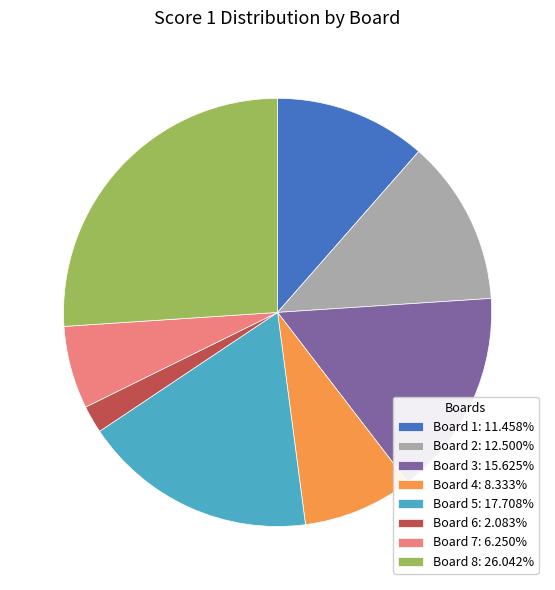

Is Board 6: 2.083% the majority of the pie?

No